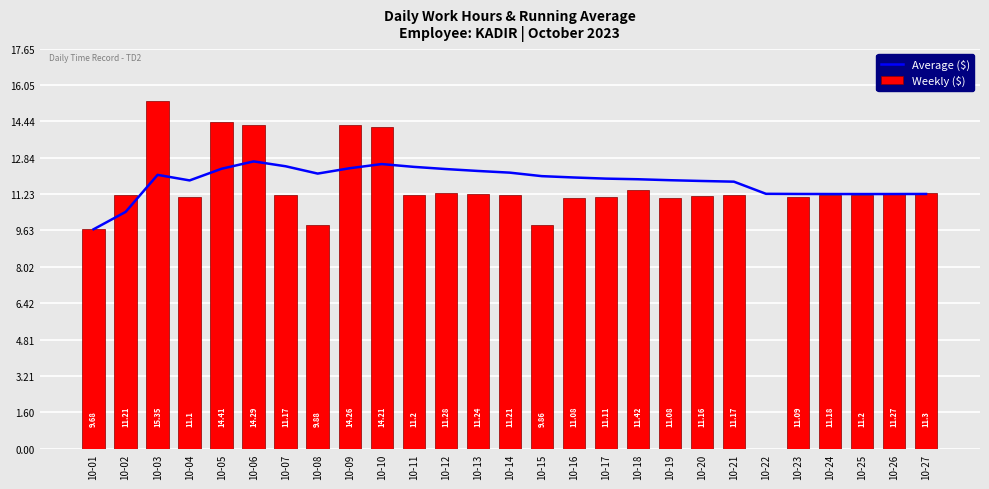

Reading left to right, transcribe all the data shown in this chart.

Average ($): 10-01=9.7	10-02=10.4	10-03=12.1	10-04=11.8	10-05=12.3	10-06=12.7	10-07=12.5	10-08=12.1	10-09=12.4	10-10=12.6	10-11=12.4	10-12=12.3	10-13=12.3	10-14=12.2	10-15=12.0	10-16=12.0	10-17=11.9	10-18=11.9	10-19=11.8	10-20=11.8	10-21=11.8	10-22=11.2	10-23=11.2	10-24=11.2	10-25=11.2	10-26=11.2	10-27=11.2
Weekly ($): 10-01=9.7	10-02=11.2	10-03=15.3	10-04=11.1	10-05=14.4	10-06=14.3	10-07=11.2	10-08=9.9	10-09=14.3	10-10=14.2	10-11=11.2	10-12=11.3	10-13=11.2	10-14=11.2	10-15=9.9	10-16=11.1	10-17=11.1	10-18=11.4	10-19=11.1	10-20=11.2	10-21=11.2	10-22=0.0	10-23=11.1	10-24=11.2	10-25=11.2	10-26=11.3	10-27=11.3